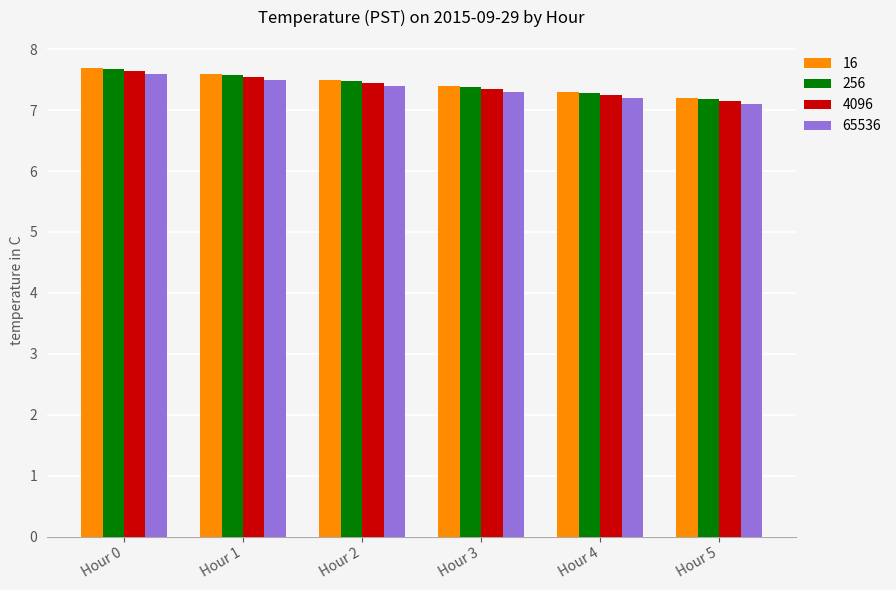

What is the greatest value displayed?

7.7